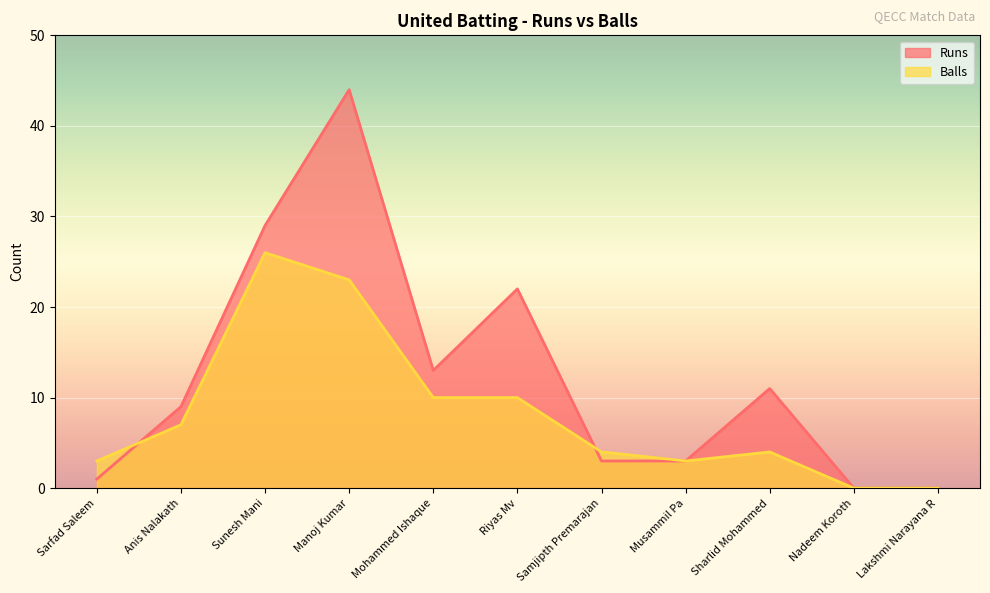

What is the label of the 8th point from the left?

Musammil Pa